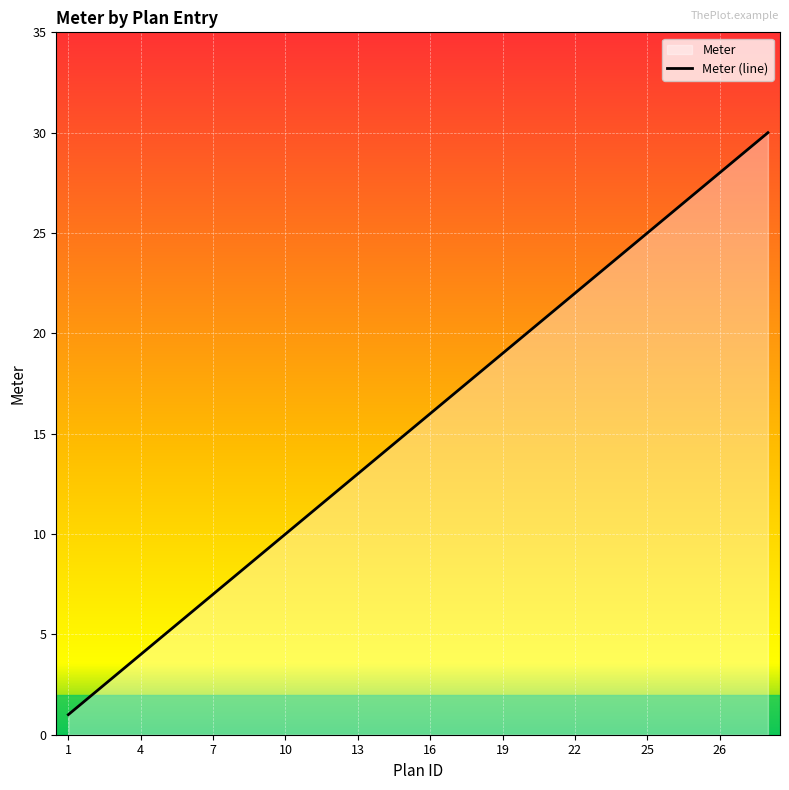

How many lines are shown in the chart?

1